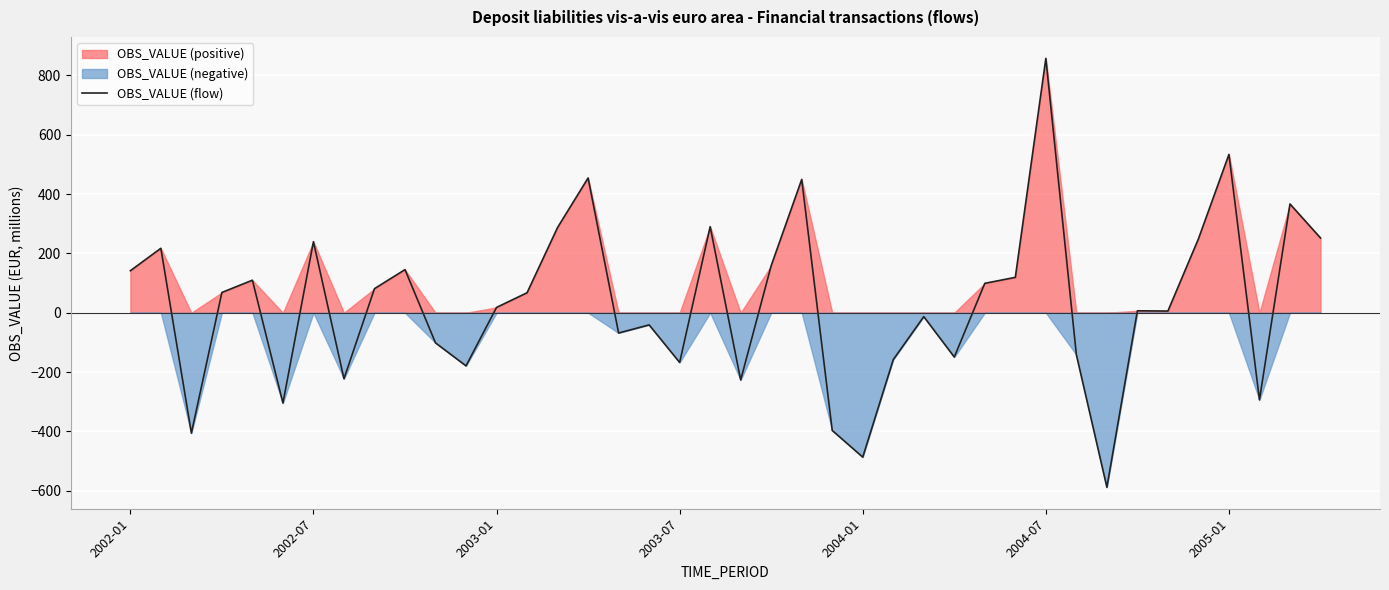

The chart shows a value of 81.1 at 8. True or false?

True